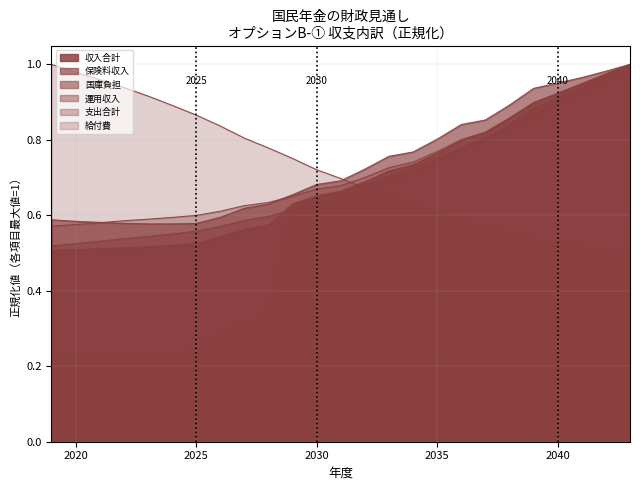

Reading left to right, list all the values displayed in this chart.

収入合計: 0.5	0.5	0.5	0.5	0.5	0.5	0.5	0.5	0.6	0.6	0.6	0.7	0.7	0.7	0.7	0.7	0.8	0.8	0.8	0.9	0.9	0.9	0.9	1.0	1.0
保険料収入: 0.6	0.6	0.6	0.6	0.6	0.6	0.6	0.6	0.6	0.6	0.7	0.7	0.7	0.7	0.8	0.8	0.8	0.8	0.9	0.9	0.9	1.0	1.0	1.0	1.0
国庫負担: 0.5	0.5	0.5	0.5	0.5	0.6	0.6	0.6	0.6	0.6	0.6	0.6	0.6	0.7	0.7	0.7	0.7	0.8	0.8	0.8	0.9	0.9	0.9	1.0	1.0
運用収入: 0.2	0.2	0.2	0.2	0.2	0.2	0.2	0.3	0.3	0.3	0.6	0.6	0.7	0.7	0.7	0.7	0.8	0.8	0.8	0.8	0.9	0.9	0.9	1.0	1.0
支出合計: 0.6	0.6	0.6	0.6	0.6	0.6	0.6	0.6	0.6	0.6	0.7	0.7	0.7	0.7	0.7	0.7	0.8	0.8	0.8	0.9	0.9	0.9	0.9	1.0	1.0
給付費: 1.0	1.0	1.0	0.9	0.9	0.9	0.9	0.8	0.8	0.8	0.8	0.7	0.7	0.7	0.6	0.6	0.6	0.6	0.6	0.6	0.5	0.5	0.5	0.5	0.5